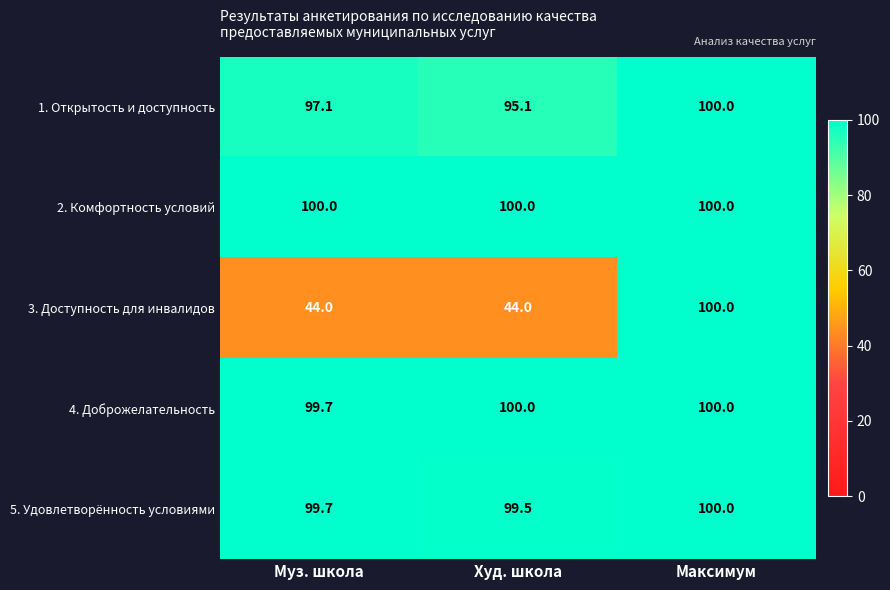

Reading left to right, transcribe all the data shown in this chart.

1. Открытость и доступность: 97.1	95.1	100.0
2. Комфортность условий: 100.0	100.0	100.0
3. Доступность для инвалидов: 44.0	44.0	100.0
4. Доброжелательность: 99.7	100.0	100.0
5. Удовлетворённость условиями: 99.7	99.5	100.0